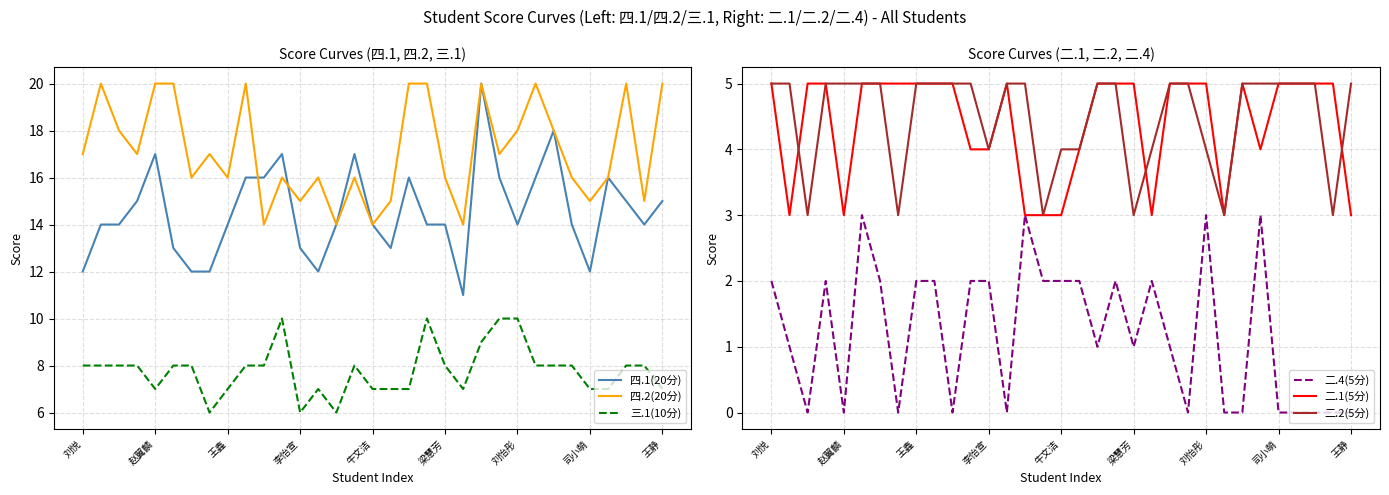

True or false: 三.1(10分) has a value of 5 at 梁慧芳.

False